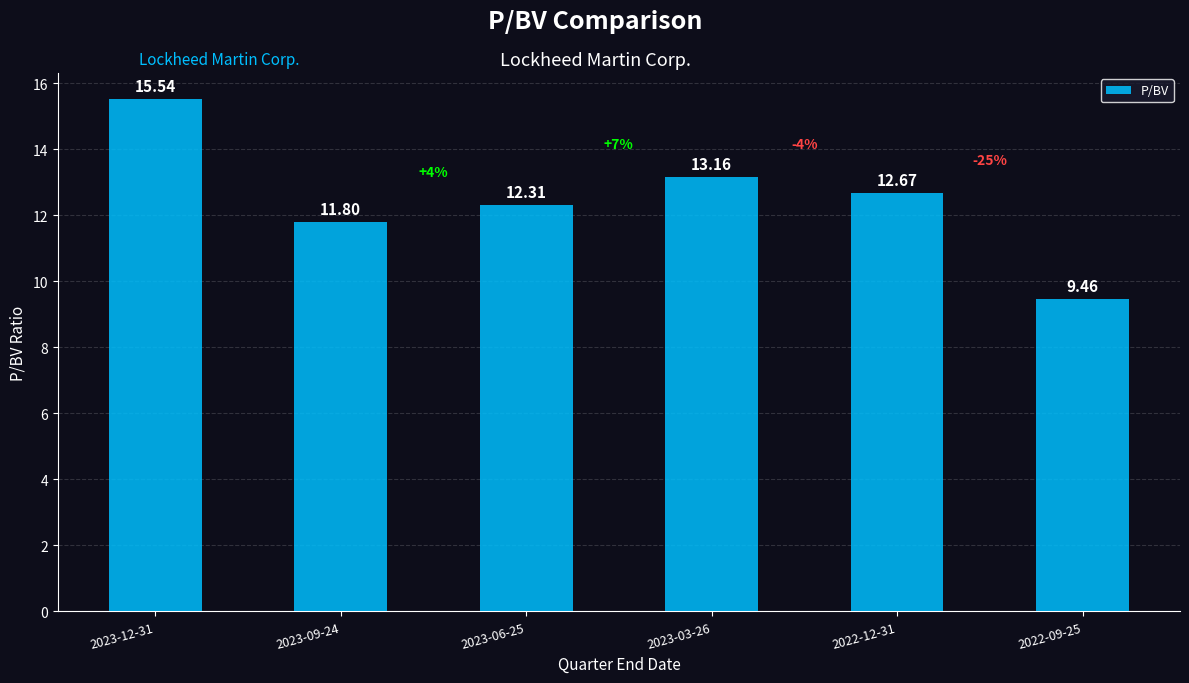

Rank the categories by value from highest to lowest.

2023-12-31, 2023-03-26, 2022-12-31, 2023-06-25, 2023-09-24, 2022-09-25